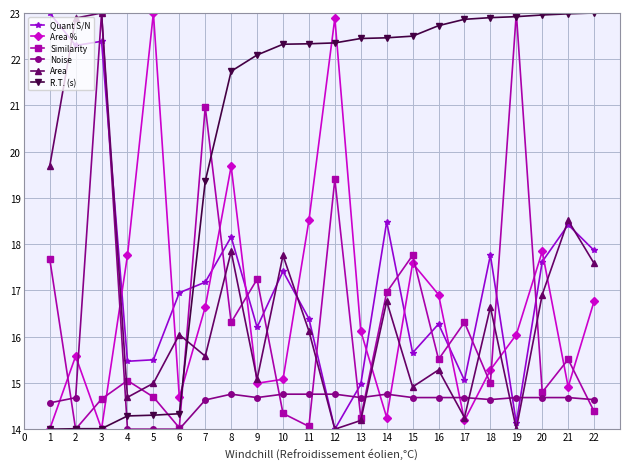

In Similarity, how many points are lower than both neighbors (excluding endpoints)?

8